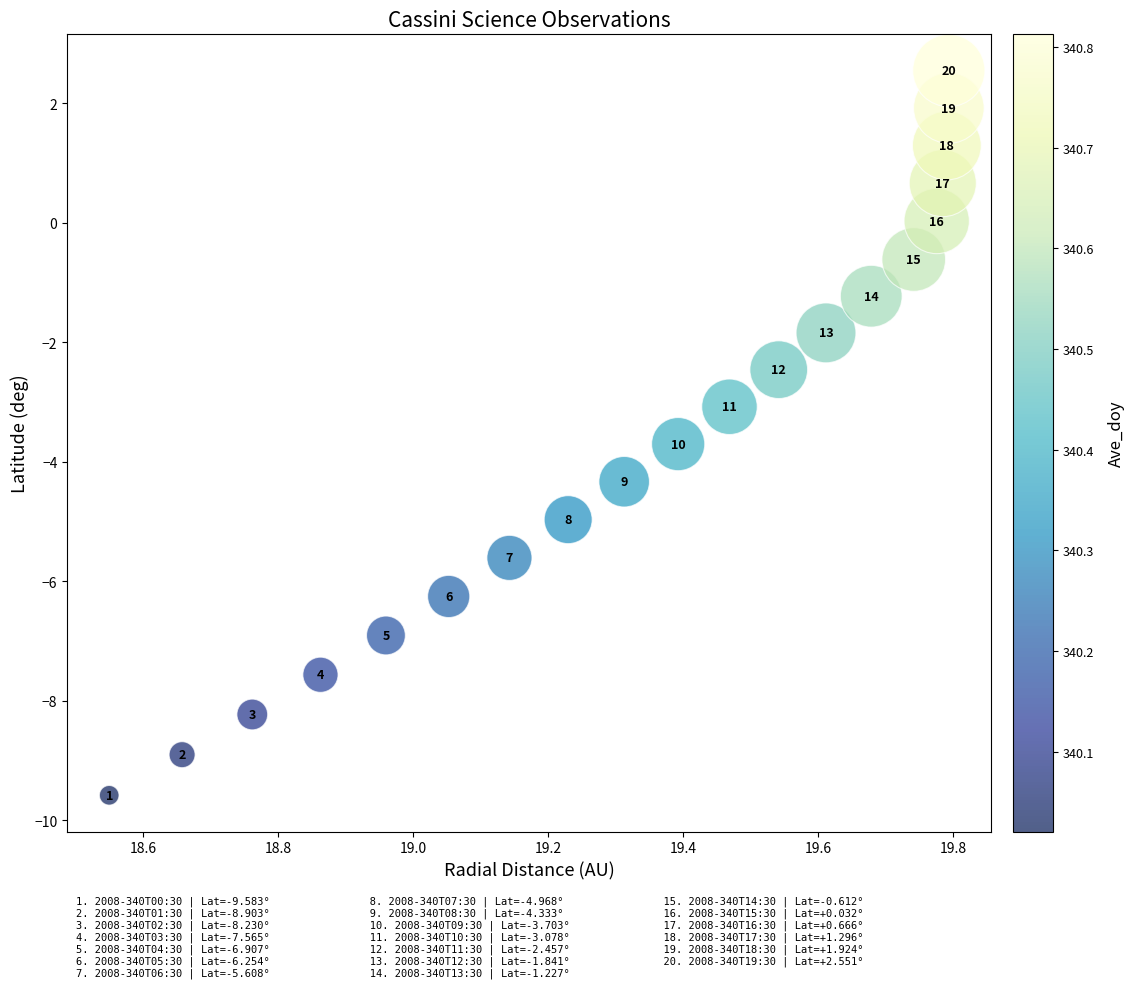

What is the range of Y values (max minus min)?

12.1